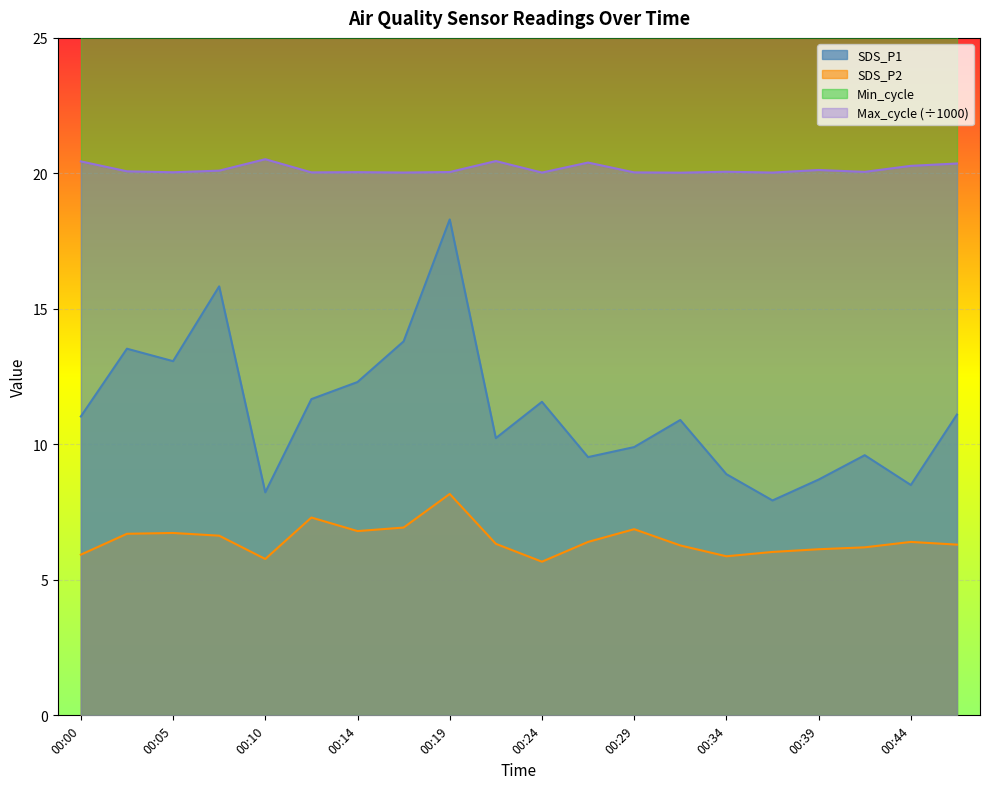

Which category has the highest value across all series?

00:10